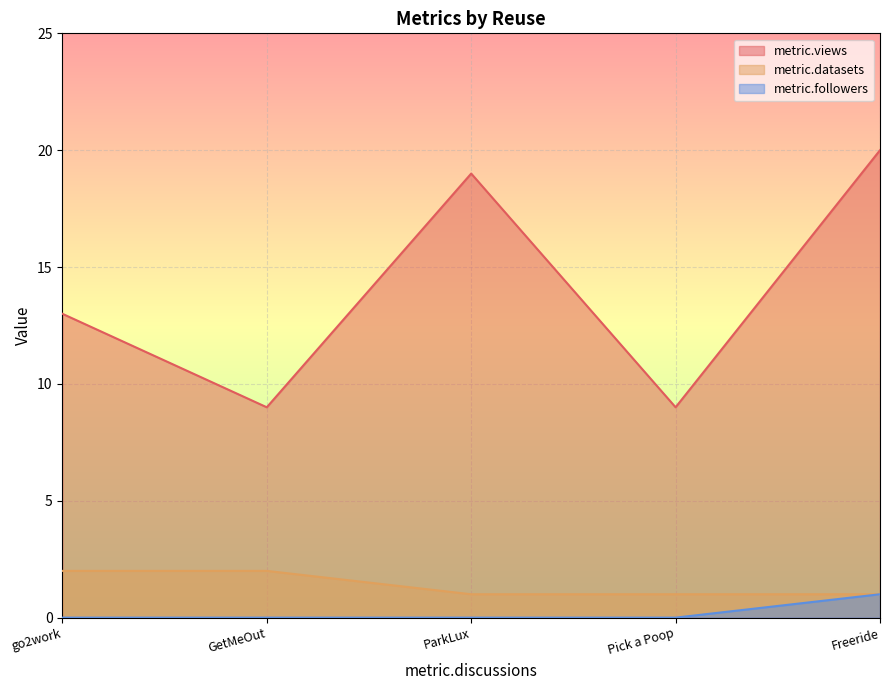

True or false: metric.followers and metric.views cross at least once.

False